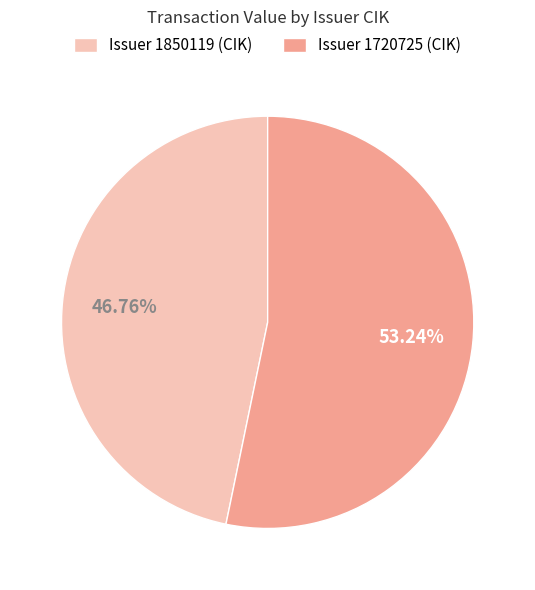

Which slice is the largest?

Issuer 1720725 (CIK)